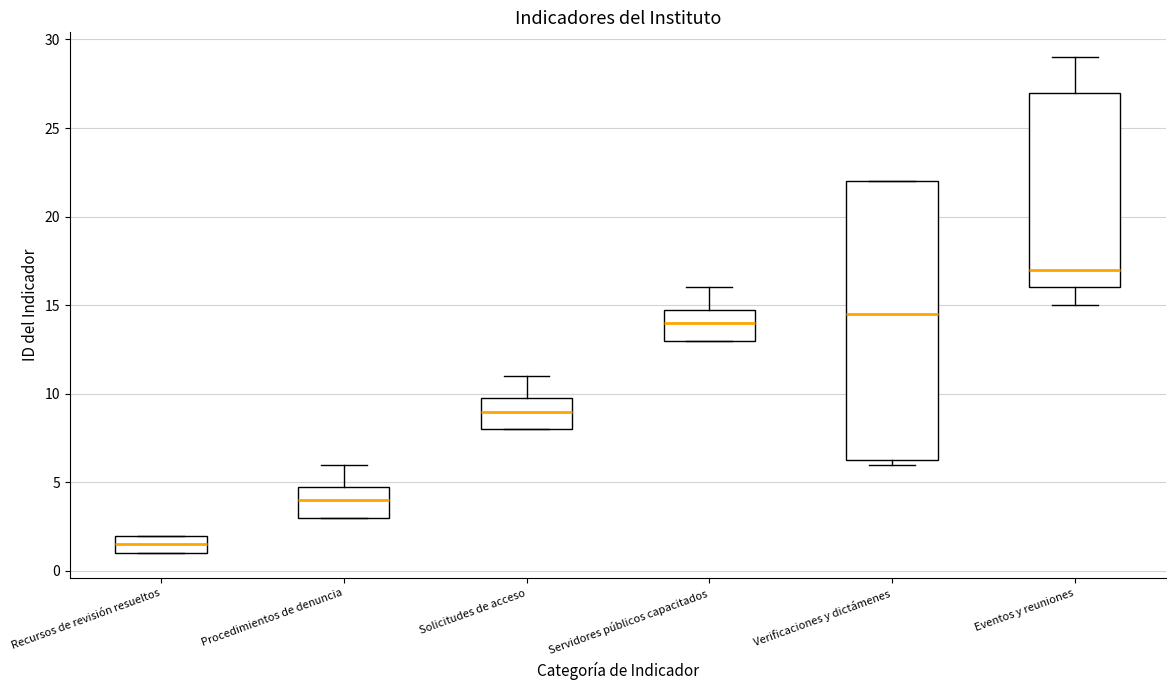

Which box has the lowest median line?

Recursos de revisión resueltos